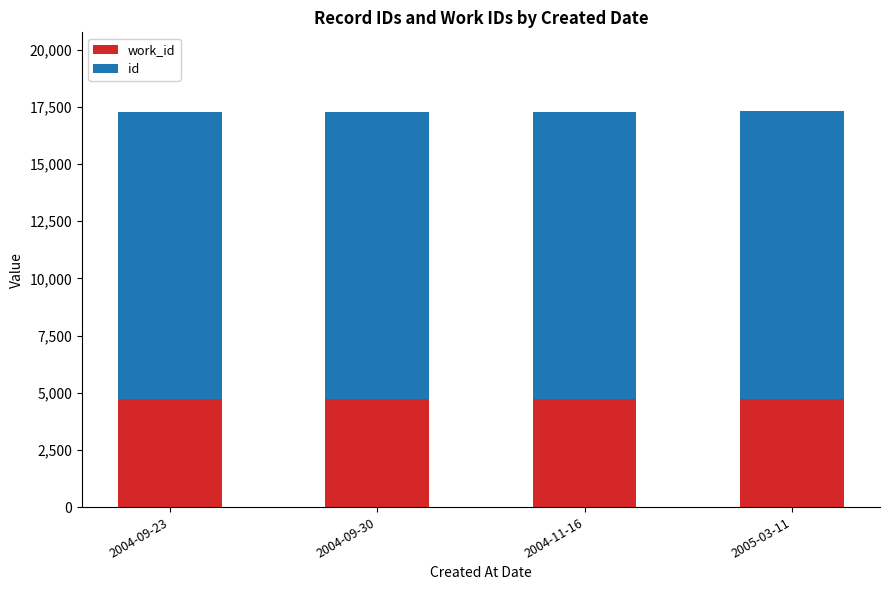

What is the total value across all series at 2005-03-11?

17302.0